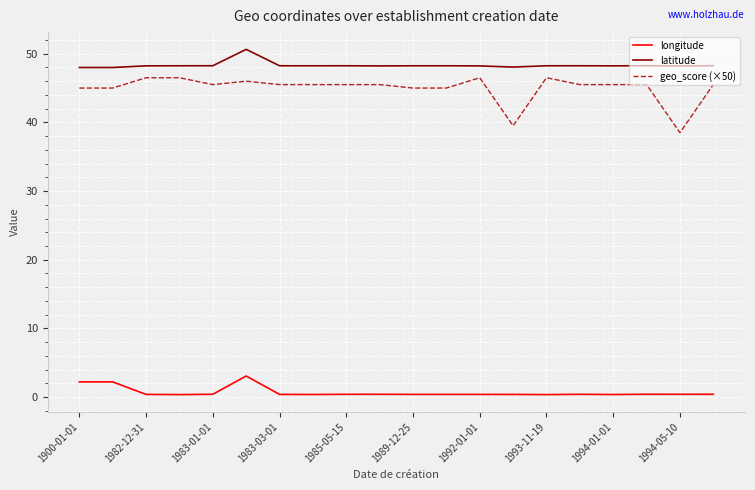

Which series has the largest total across all categories?

latitude